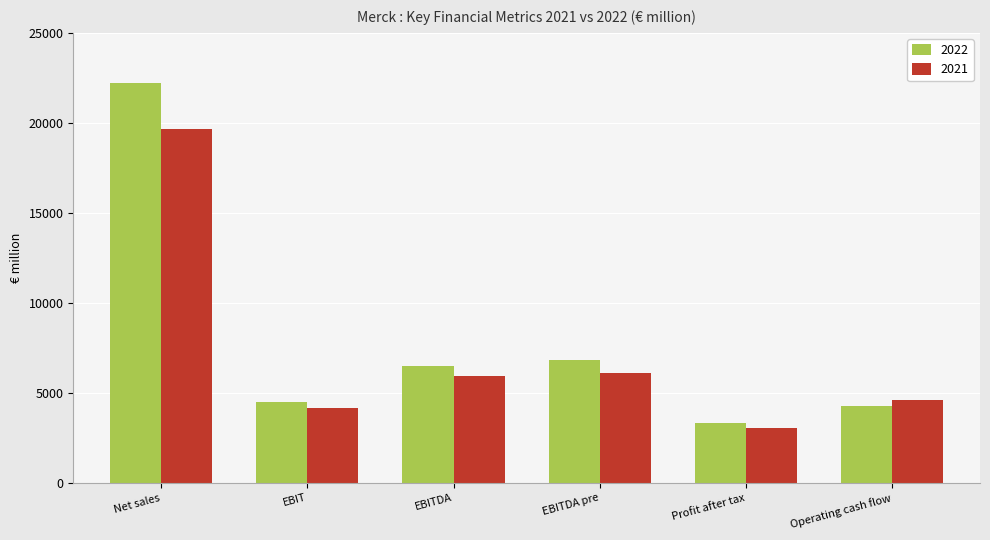

Is the value of 2021 at Net sales greater than the value of 2022 at EBITDA pre?

Yes